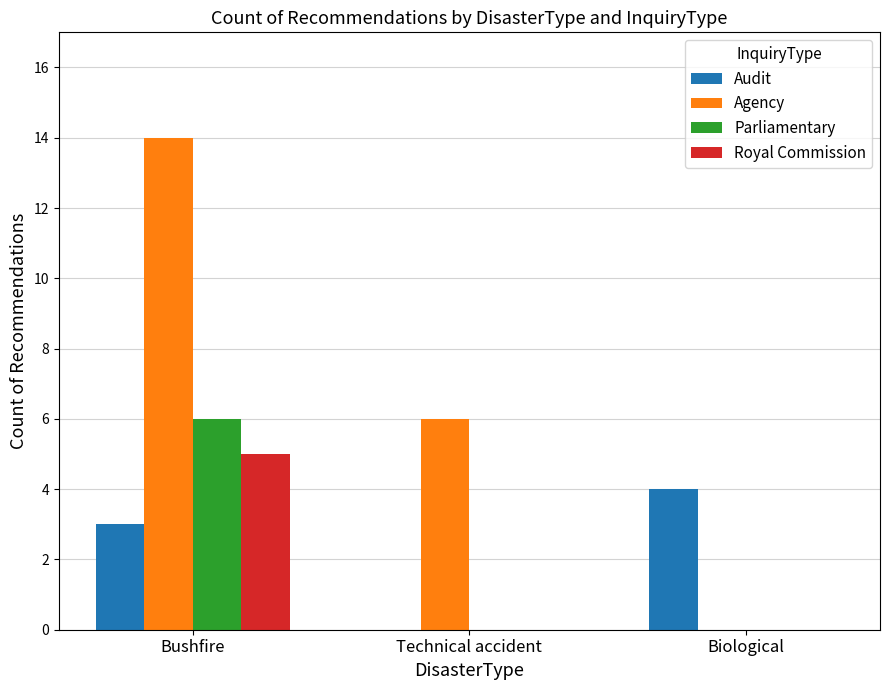

Reading left to right, what are all the values shown in this chart?

Audit: 3	0	4
Agency: 14	6	0
Parliamentary: 6	0	0
Royal Commission: 5	0	0